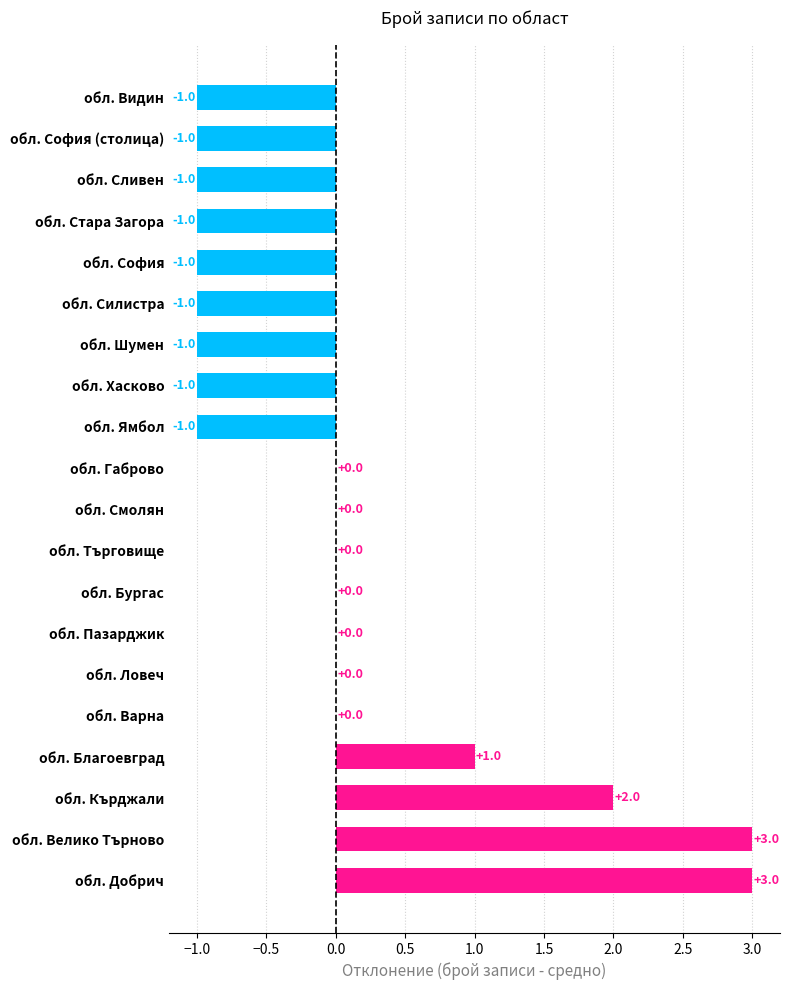

True or false: the data shows 5 at обл. Добрич.

False